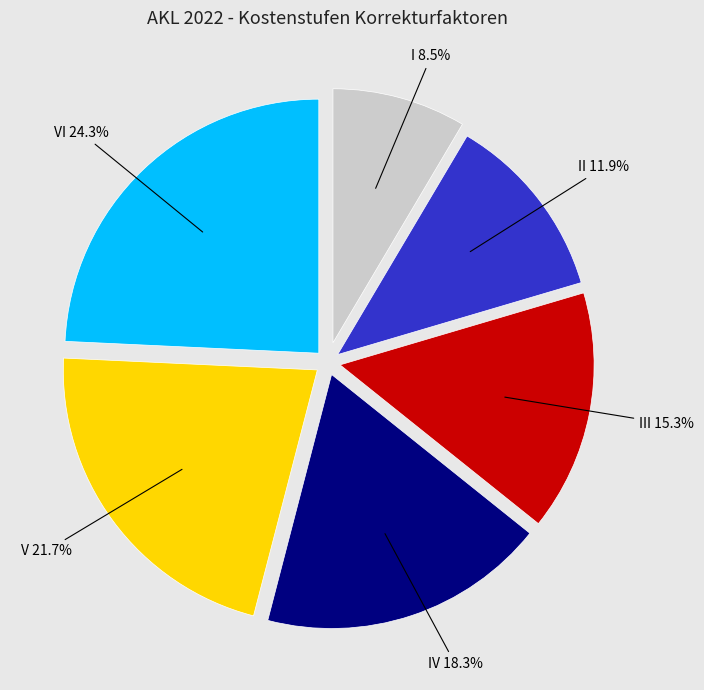

What percentage is the VI slice, to the nearest percent?

24%